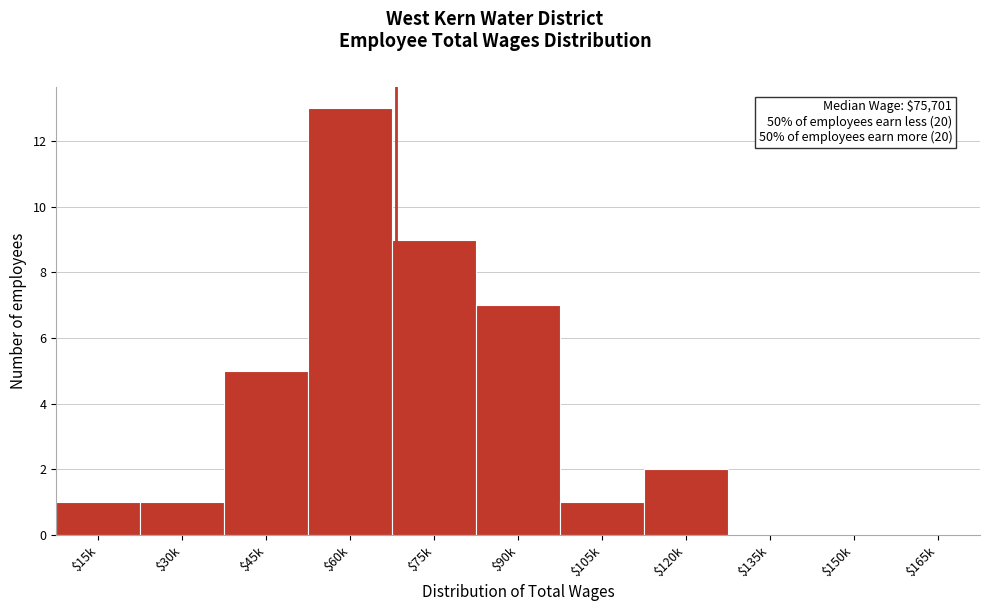

What is the sum of all values?

39